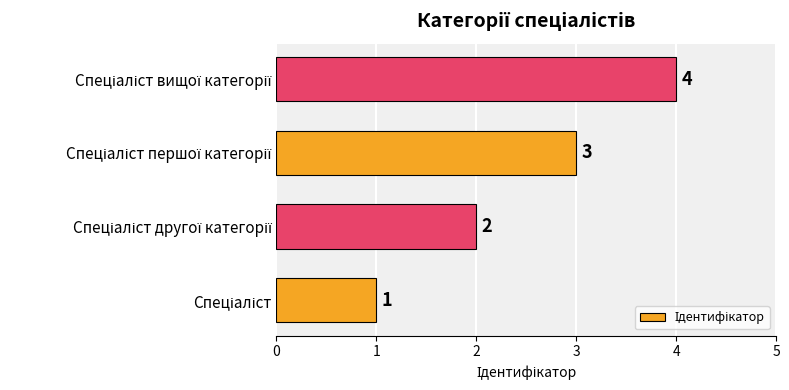

What is the sum of all values?

10